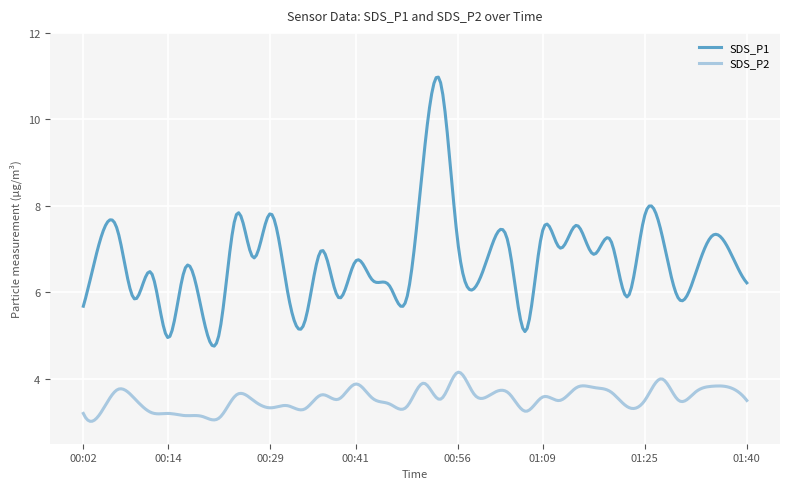

List the series in order of their peak value, lowest first.

SDS_P2, SDS_P1